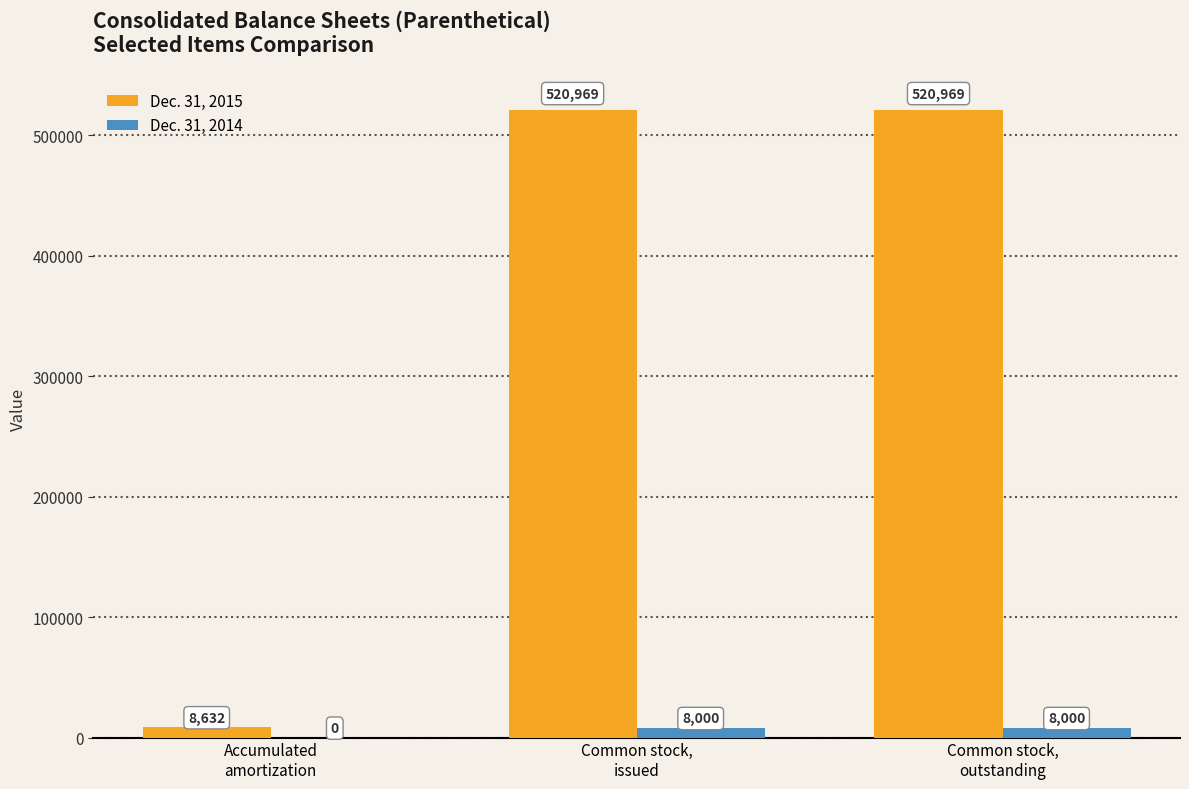

Which series has the largest total across all categories?

Dec. 31, 2015